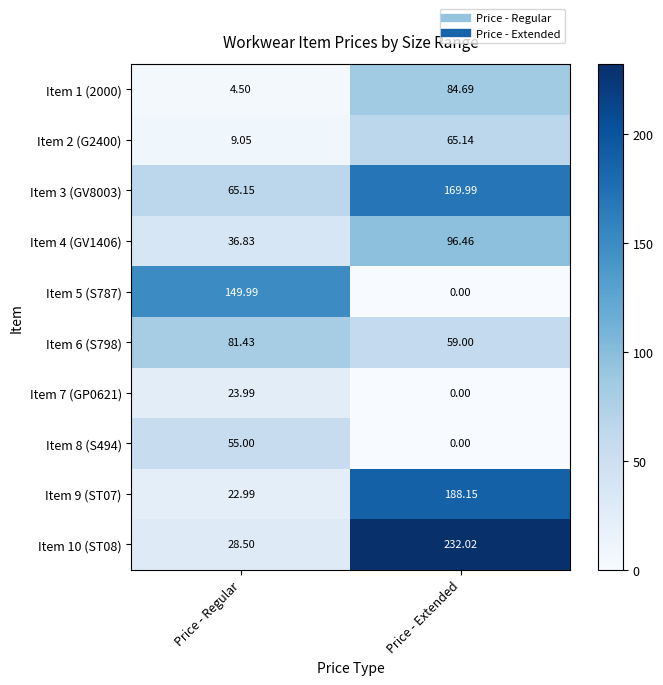

Is the value of Item 7 (GP0621) at Price - Extended greater than the value of Item 6 (S798) at Price - Regular?

No